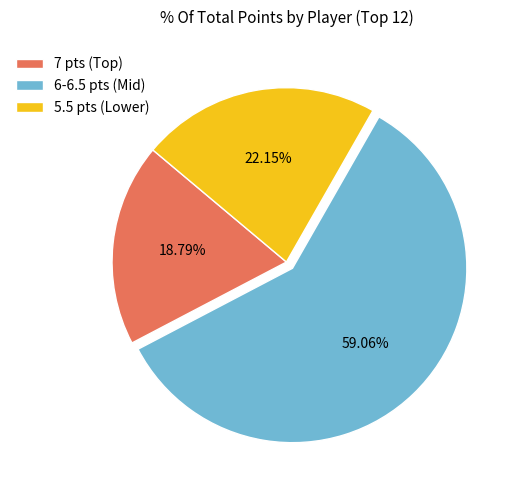

Between 5.5 pts (Lower) and 6-6.5 pts (Mid), which is larger?

6-6.5 pts (Mid)